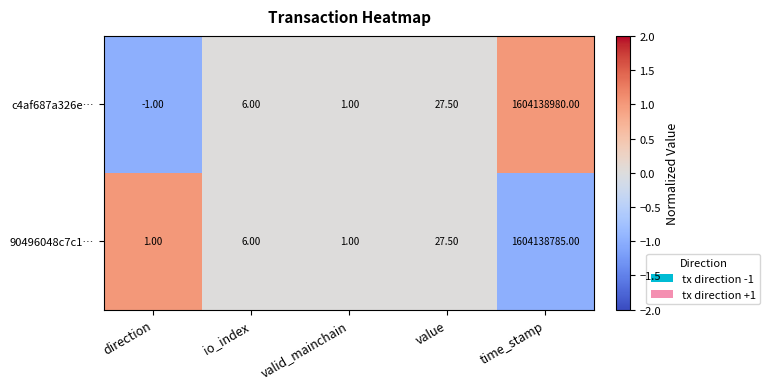

How many values in the c4af687a326e… series are below 6?

2